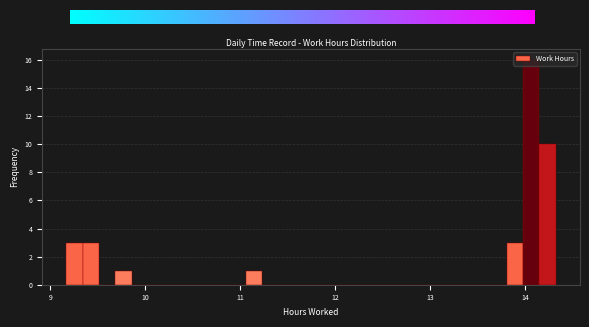

Around what value on the x-axis is the tallest bar? Give the approximate position of its centre, as read against the axis.

14.1